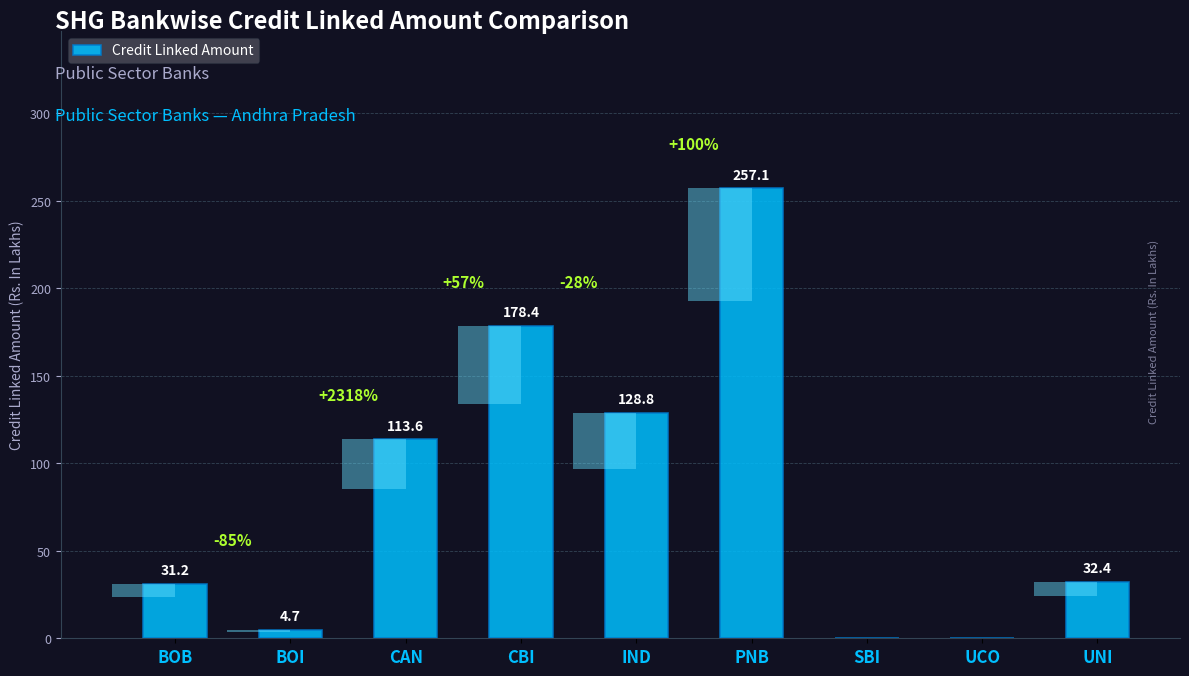

What is the difference between the maximum and minimum values?

257.1